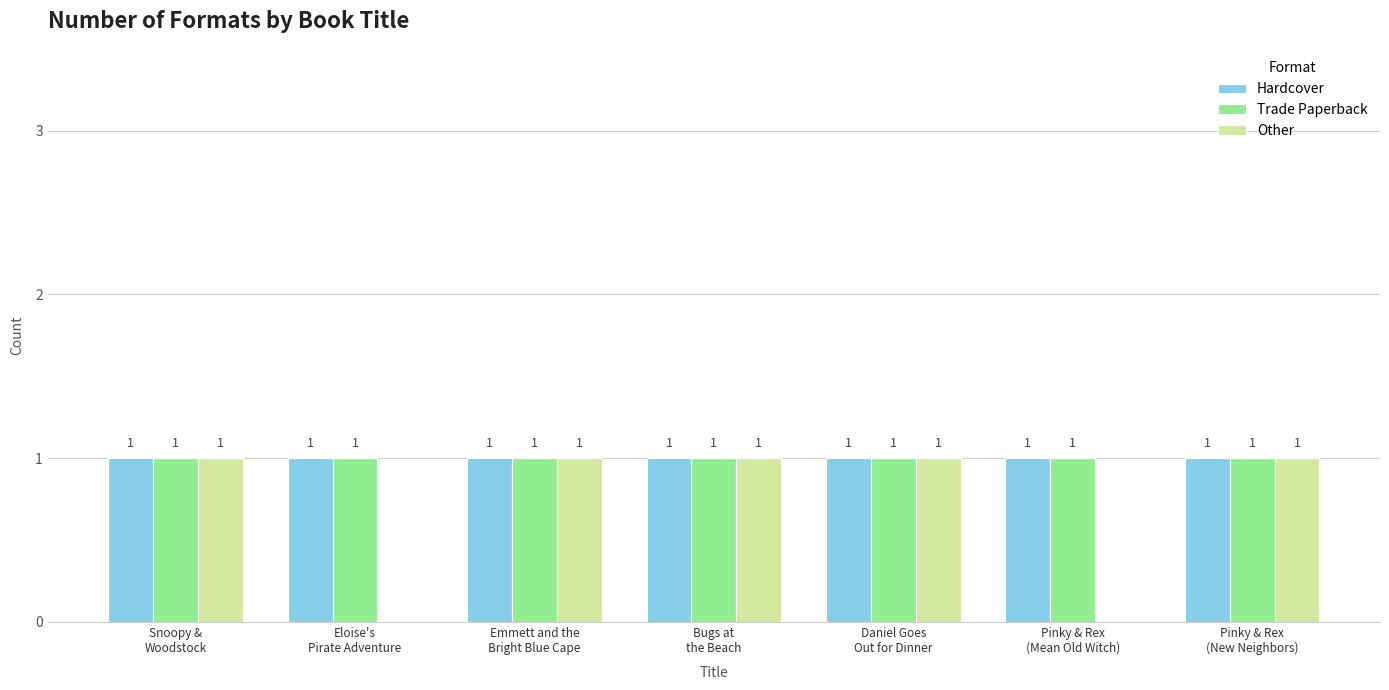

What is the maximum value for Other?

1